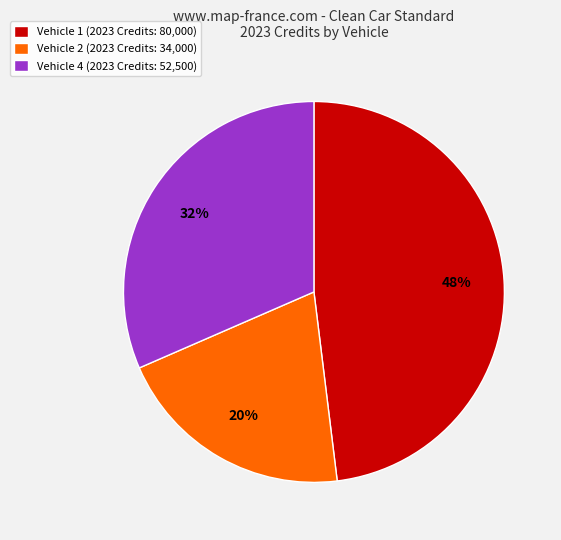

Which has a higher value, Vehicle 1 (2023 Credits: 80,000) or Vehicle 2 (2023 Credits: 34,000)?

Vehicle 1 (2023 Credits: 80,000)